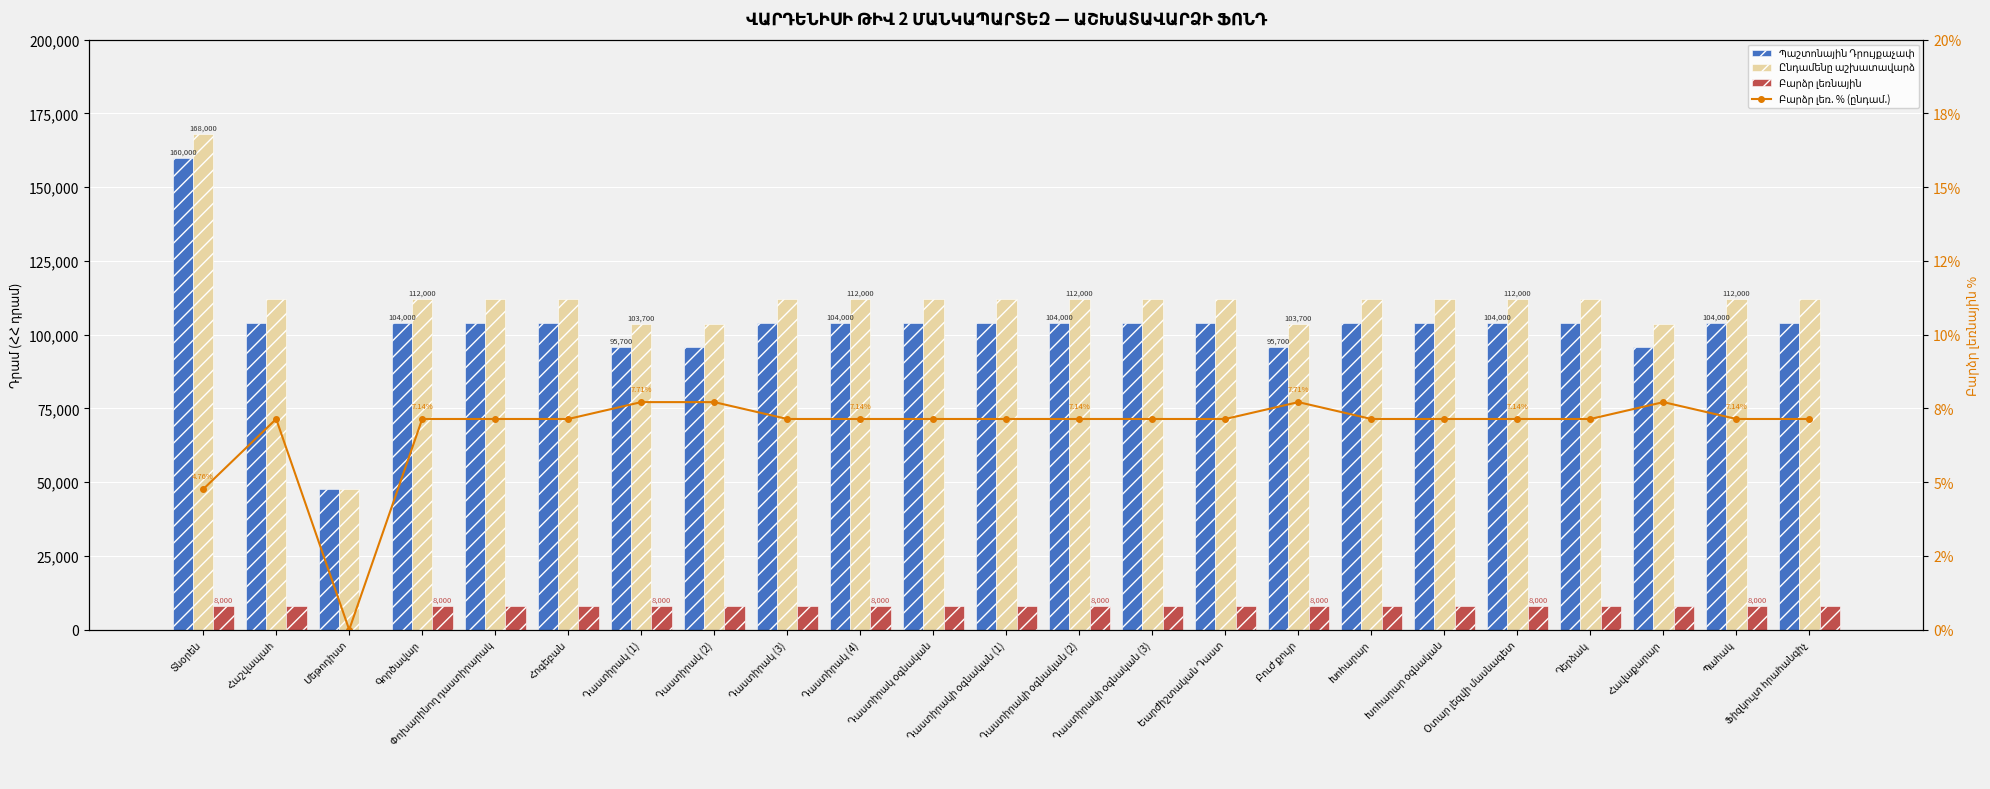

Count the number of data series in this chart.

4